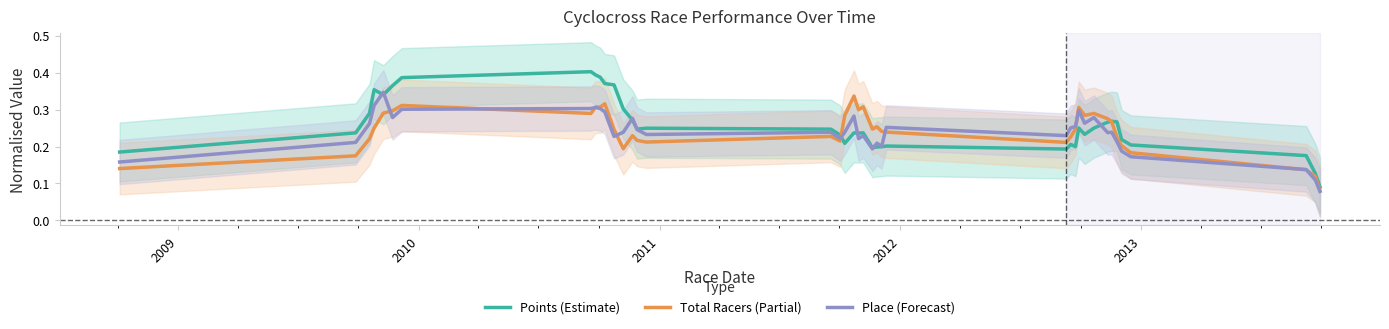

Does the chart display data point markers on the line(s)?

No